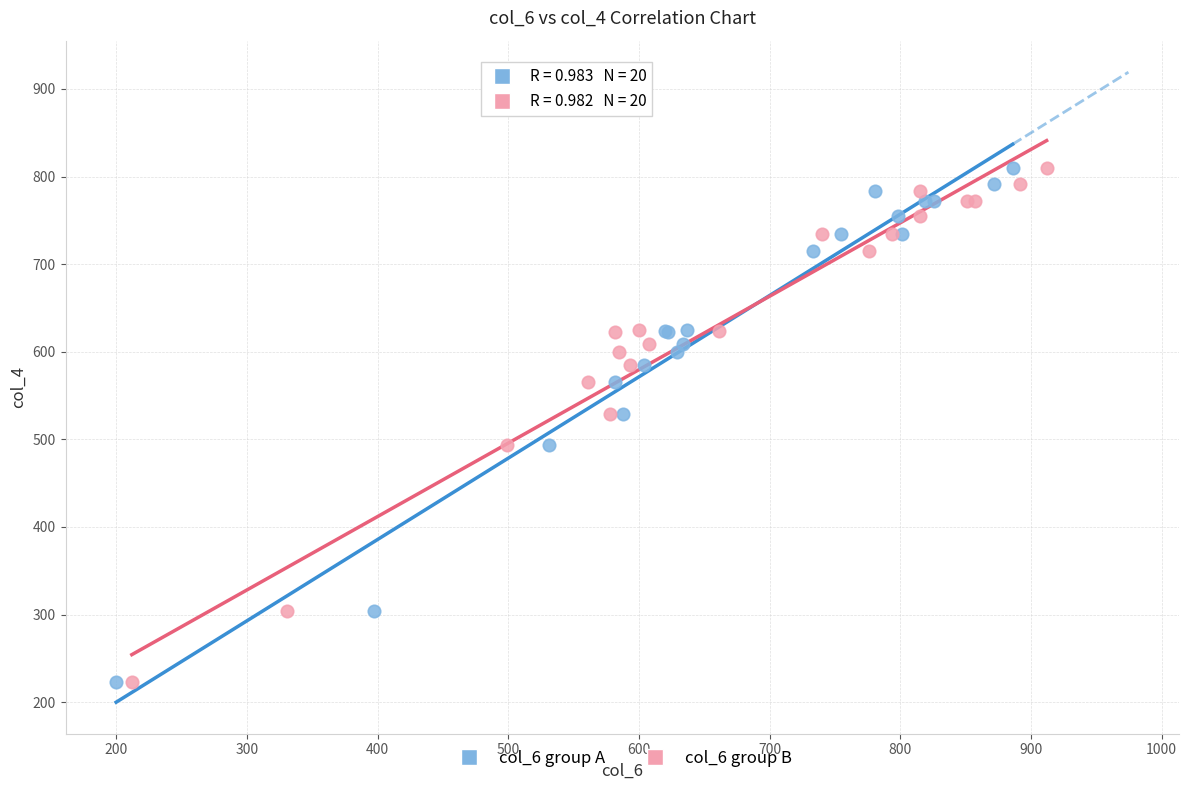

What are all the series names shown in the legend?

col_6 group A, col_6 group B